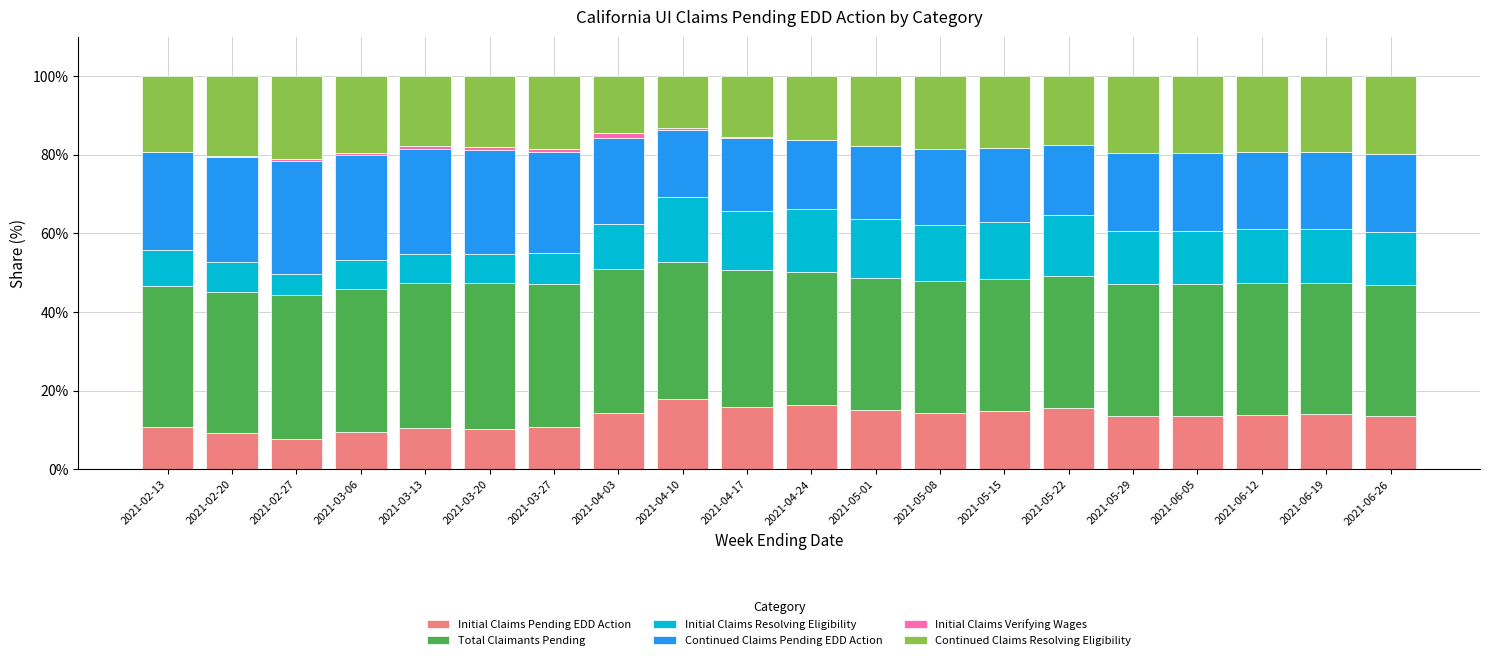

Is it true that Initial Claims Pending EDD Action equals 27.1 at 2021-04-10?

False